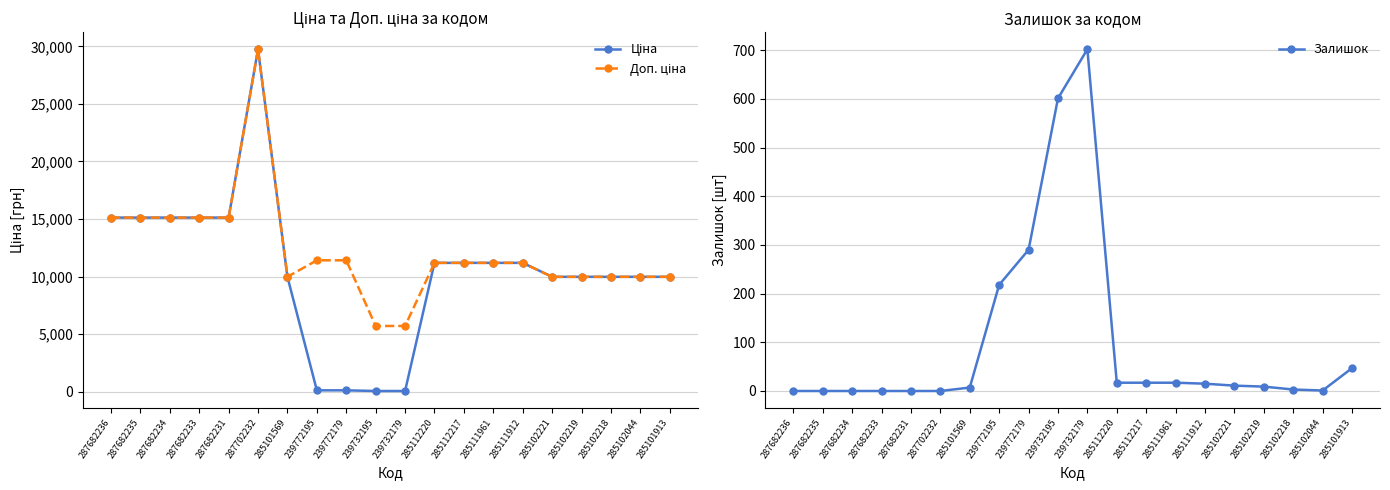

The value of Доп. ціна at 287682233 is 3847.5. True or false?

False